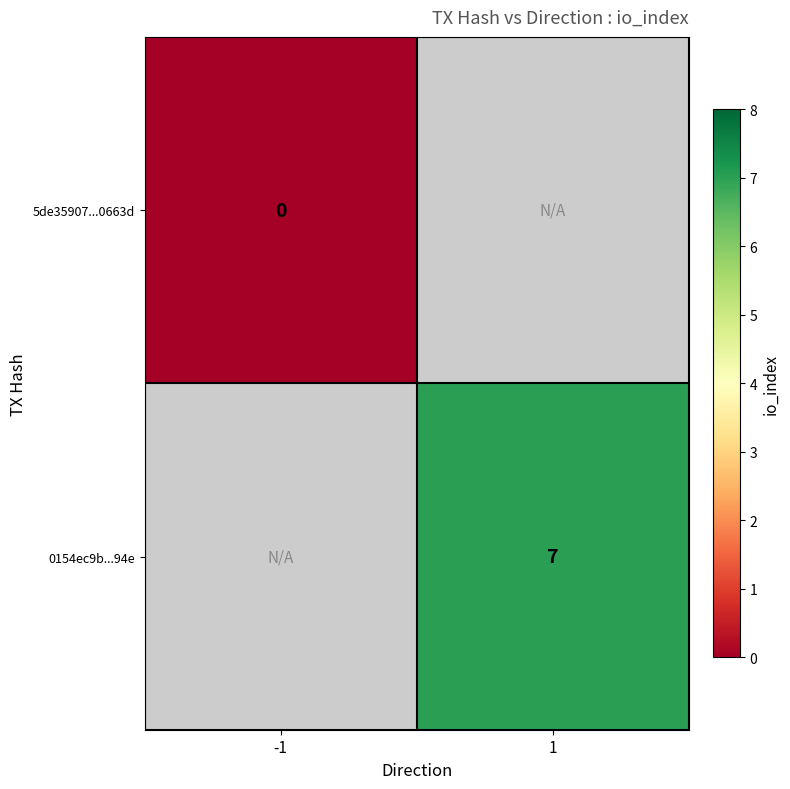

How many data points does each series have?

2